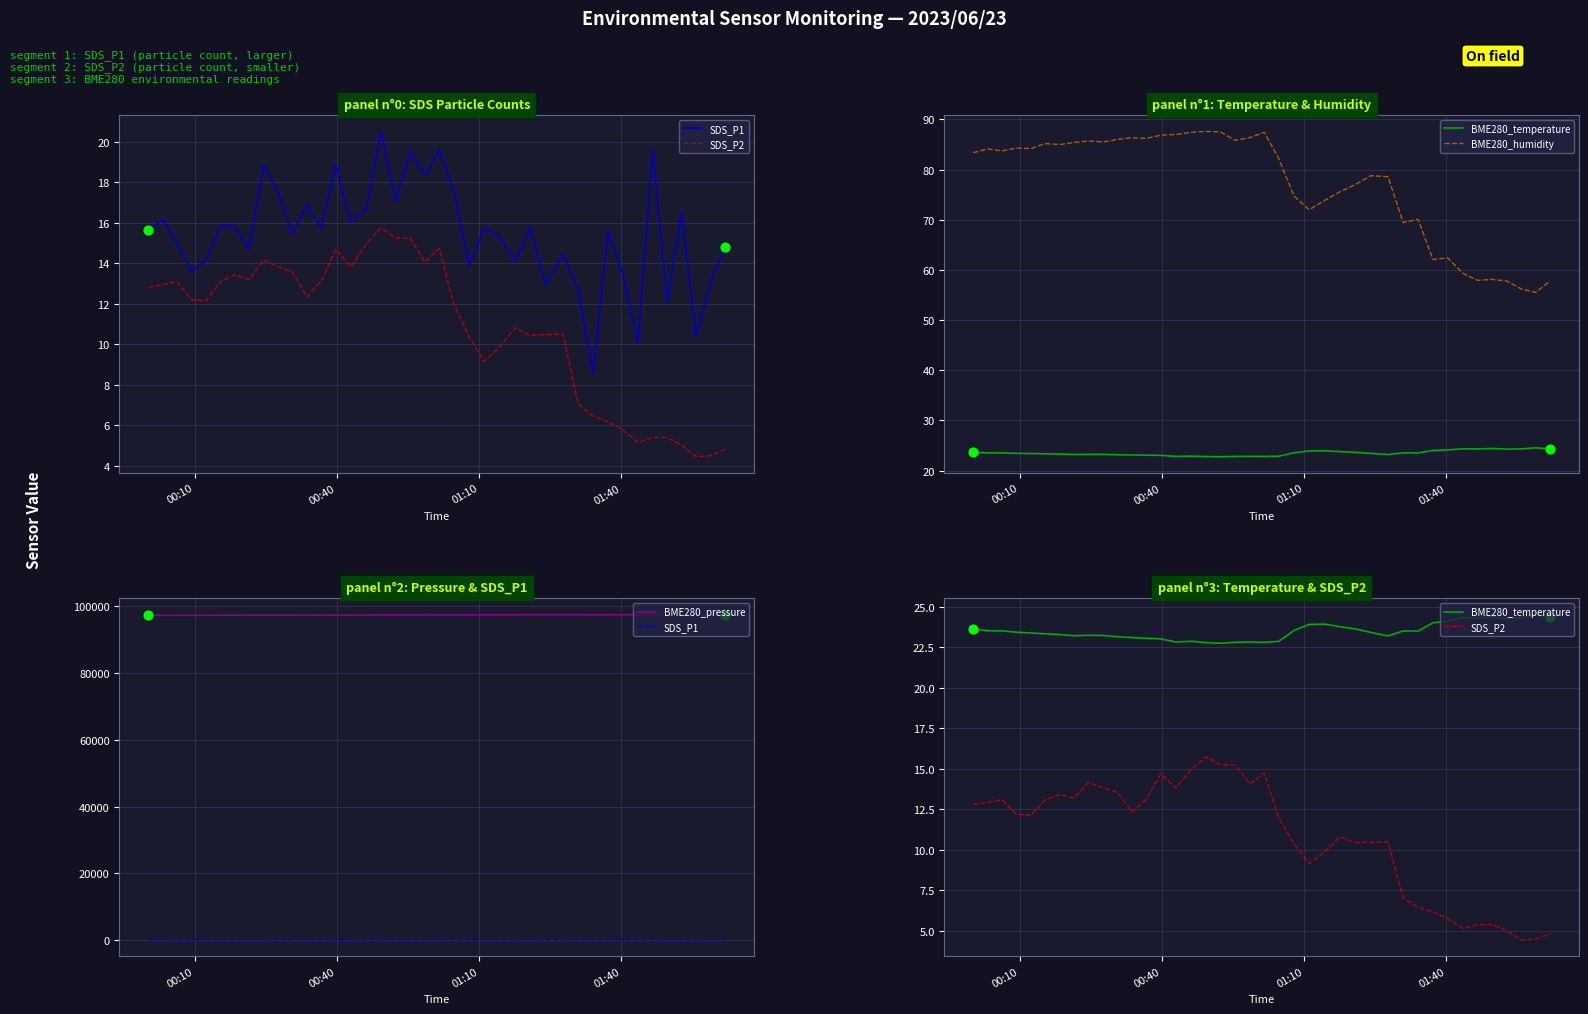

Which series has the largest Y range (max minus min)?

BME280_pressure